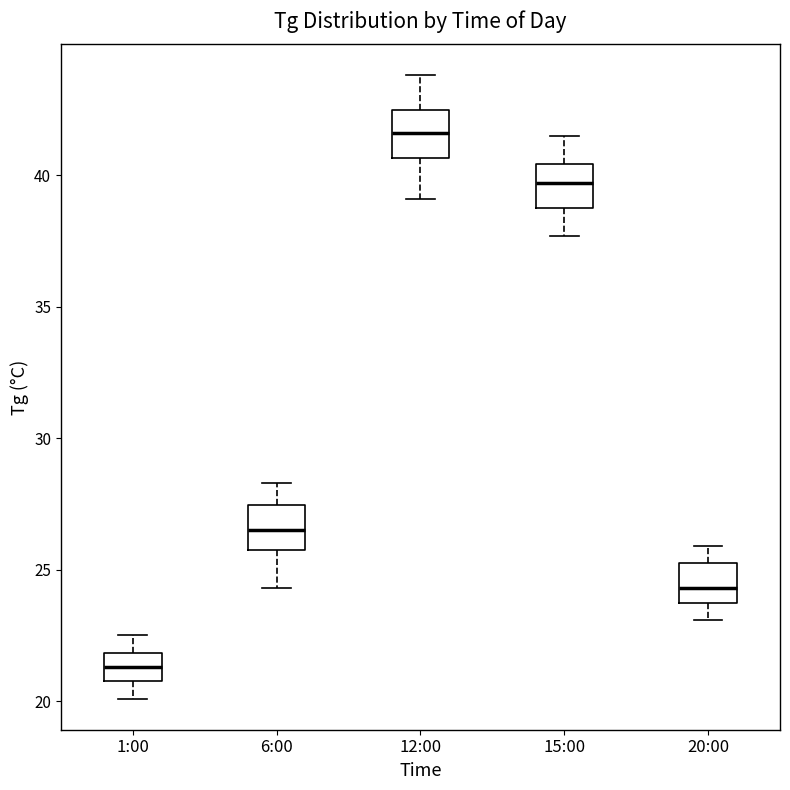

Which box has the lowest median line?

1:00